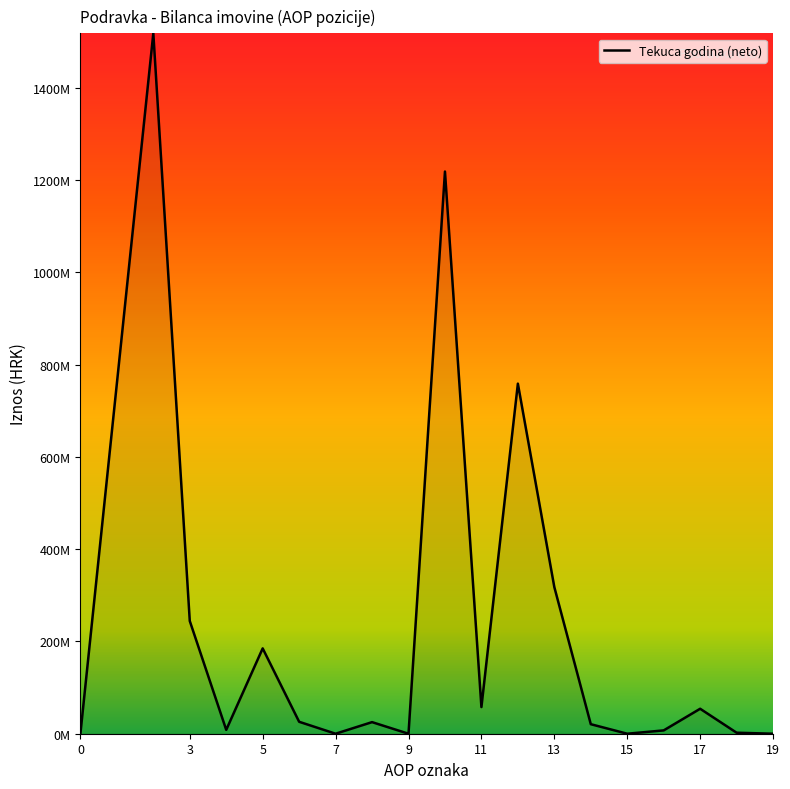

Does the chart display data point markers on the line(s)?

No